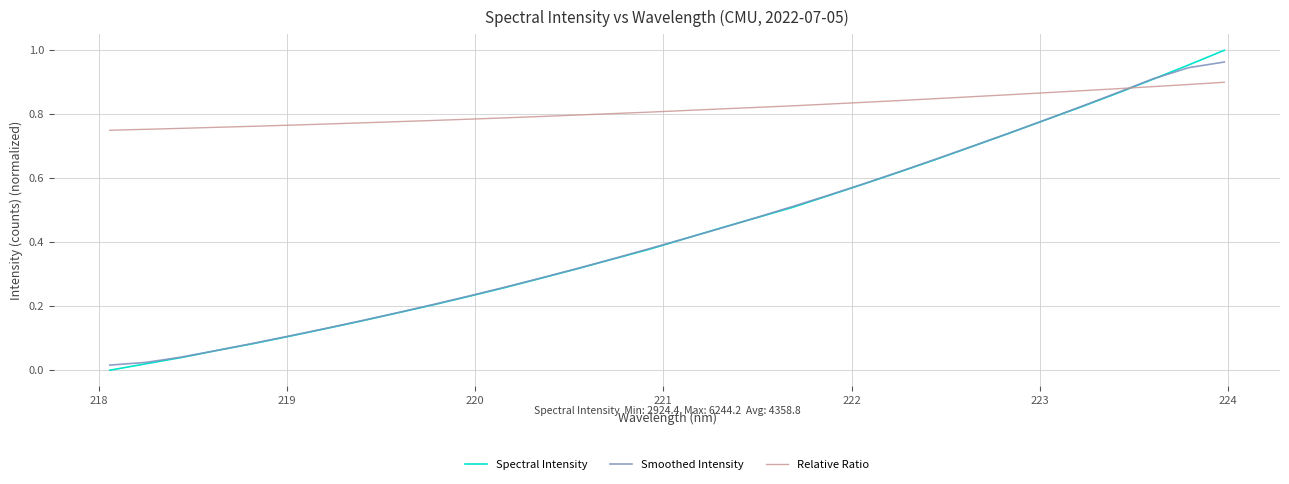

How many times do Relative Ratio and Smoothed Intensity cross each other?

1